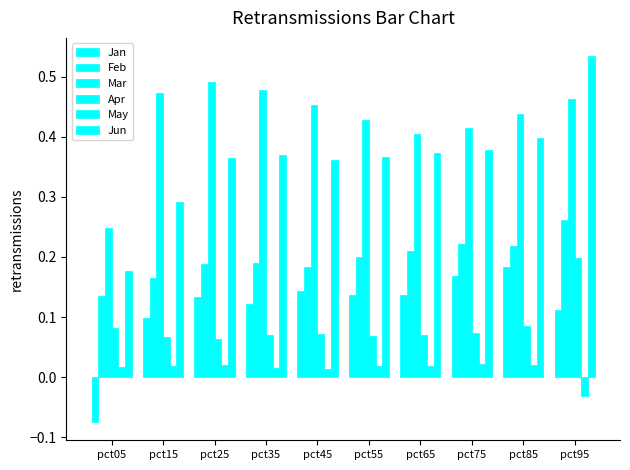

How many Mar values are between 0 and 1?

10